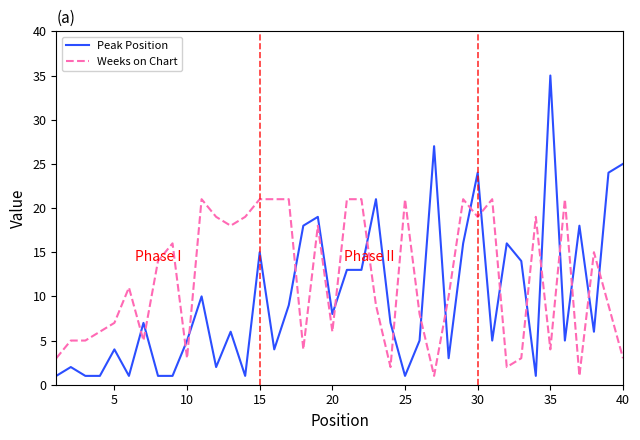

Rank the series by their maximum value, from lowest to highest.

Weeks on Chart, Peak Position